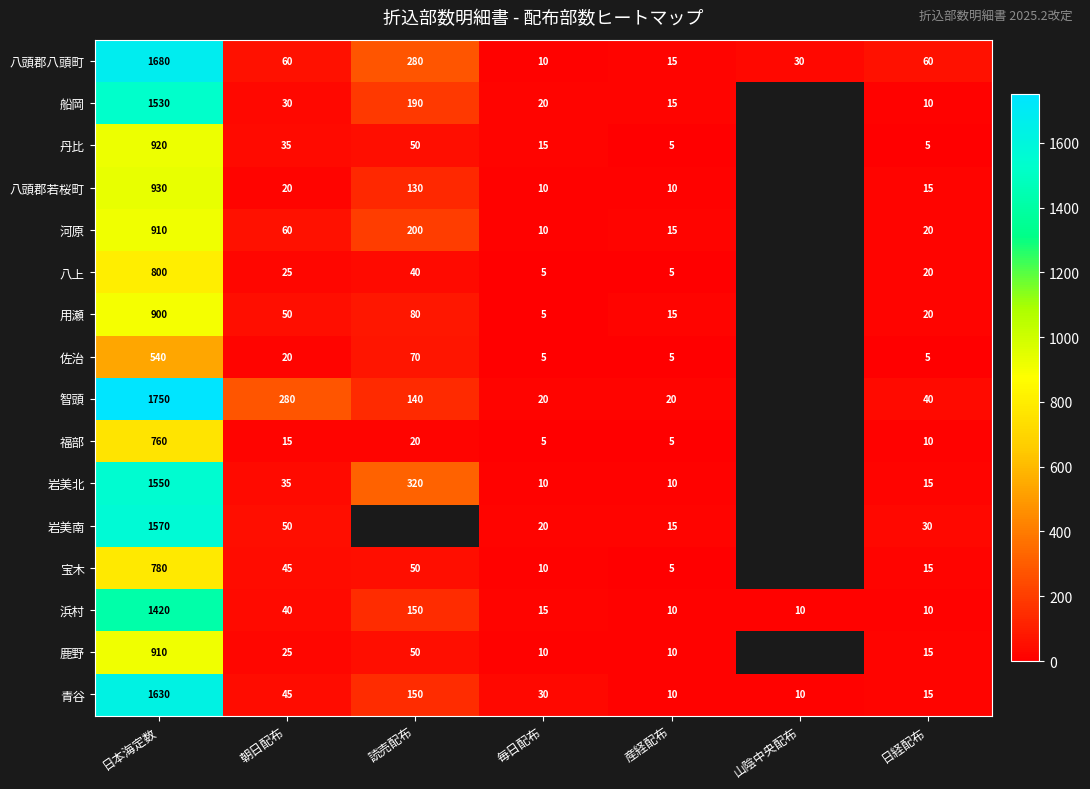

The value of 岩美北 at 朝日配布 is 58.2. True or false?

False